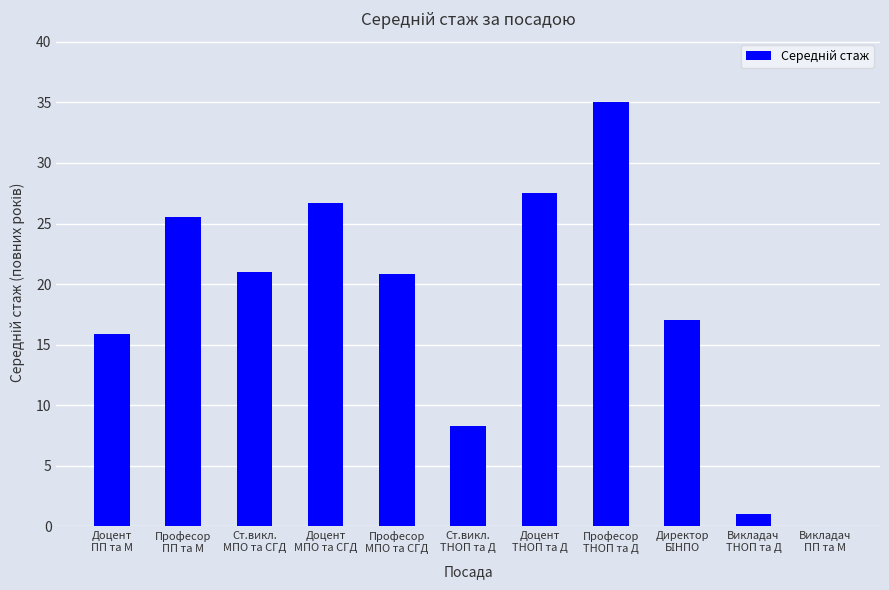

What is the greatest value displayed?

35.0